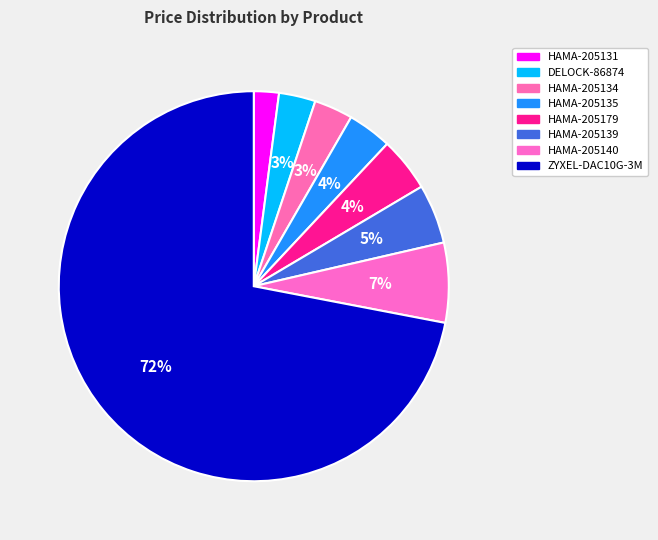

How many segments does this pie chart have?

8